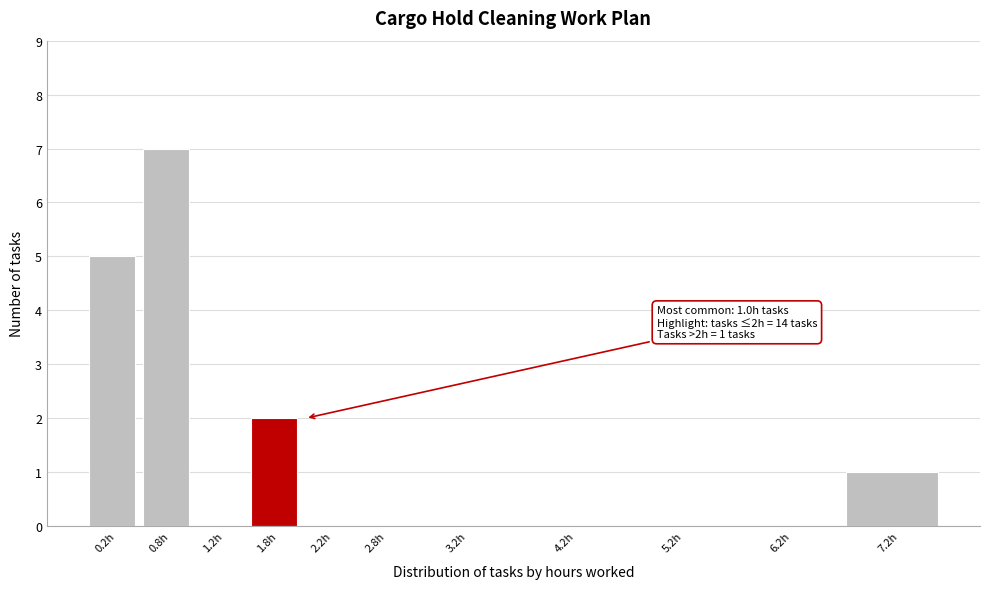

Reading left to right, transcribe all the data shown in this chart.

0.2h=5	0.8h=7	1.2h=0	1.8h=2	2.2h=0	2.8h=0	3.2h=0	4.2h=0	5.2h=0	6.2h=0	7.2h=1